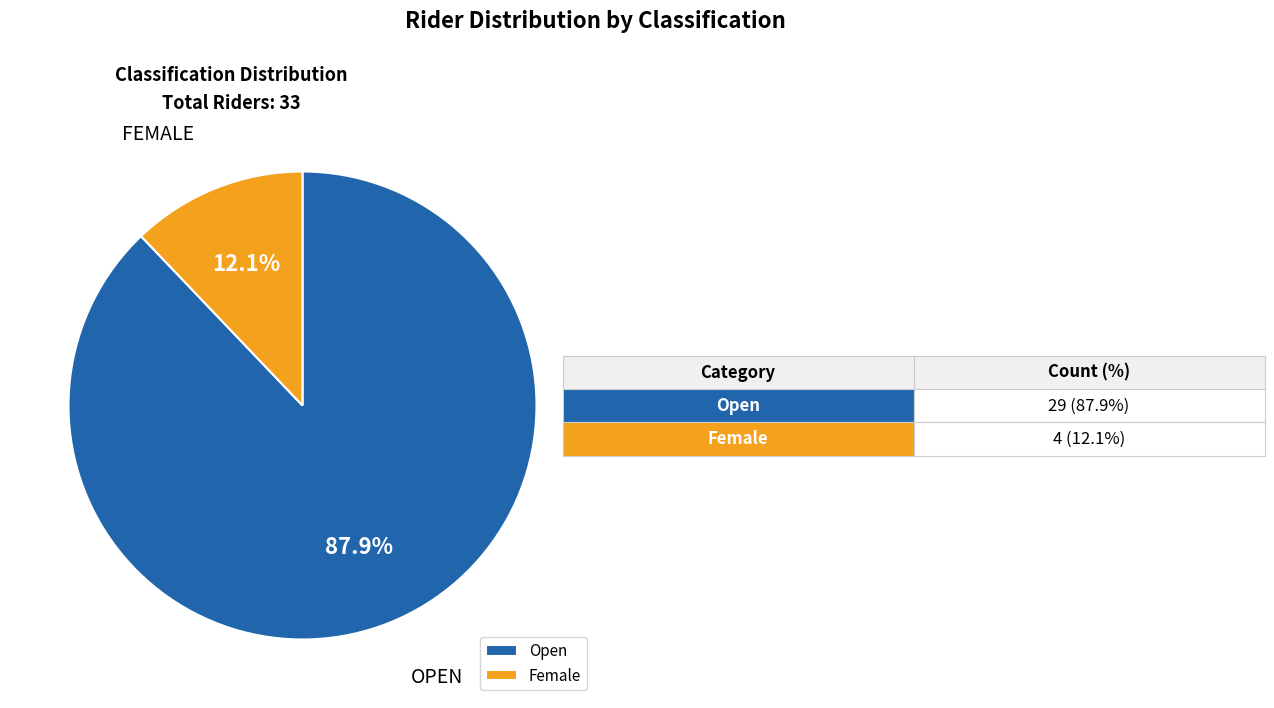

What percentage is NOT represented by Female?

87.9%